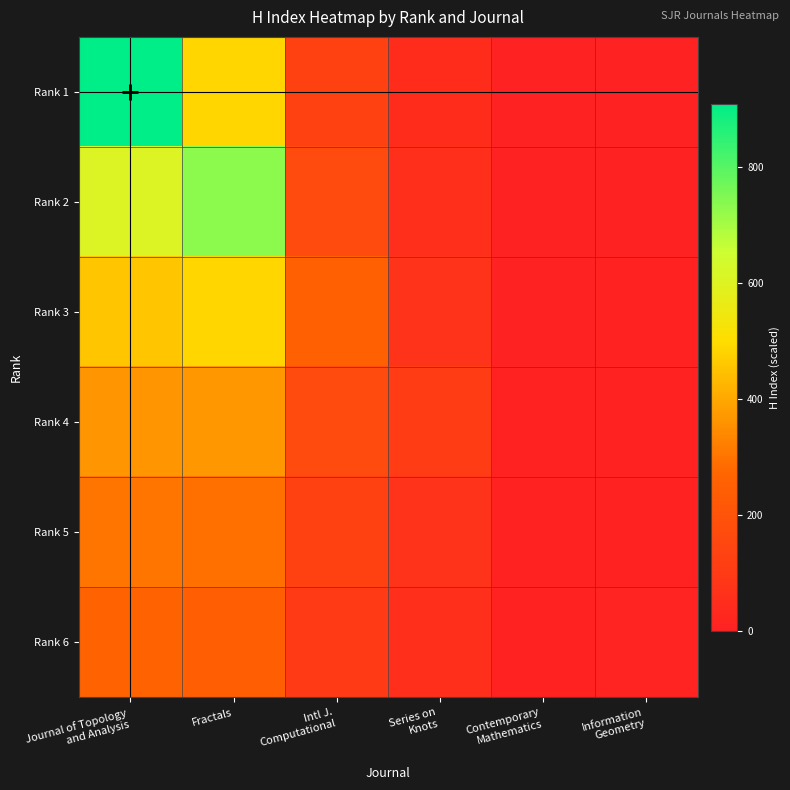

Which category has the lowest value across all series?

Contemporary
Mathematics